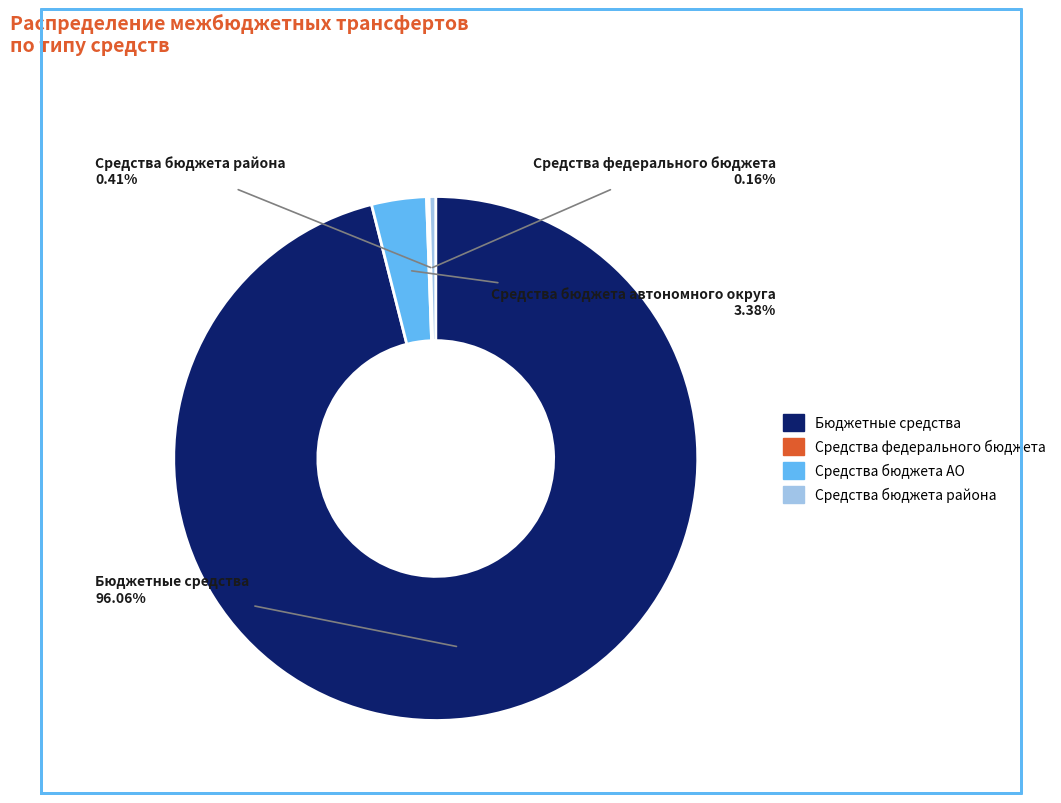

Does any single category account for the majority?

Yes